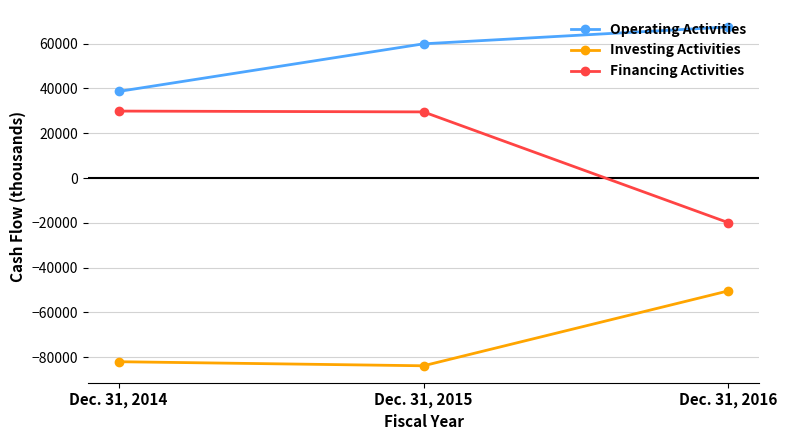

Is the value of Investing Activities at Dec. 31, 2016 greater than the value of Operating Activities at Dec. 31, 2016?

No